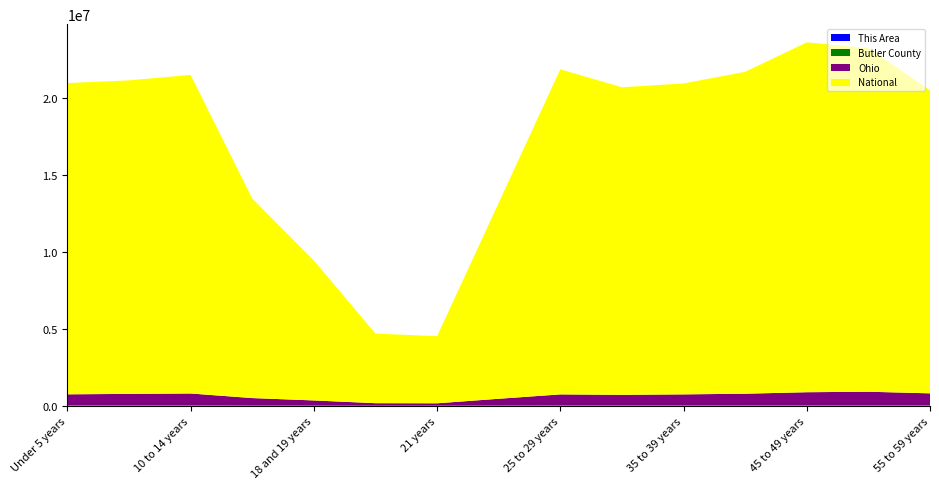

Reading left to right, list all the values displayed in this chart.

This Area: Under 5 years=353	5 to 9 years=263	10 to 14 years=206	15 to 17 years=100	18 and 19 years=76	20 years=51	21 years=48	22 to 24 years=118	25 to 29 years=214	30 to 34 years=164	35 to 39 years=148	40 to 44 years=143	45 to 49 years=133	50 to 54 years=175	55 to 59 years=136
Butler County: Under 5 years=25136	5 to 9 years=25910	10 to 14 years=25969	15 to 17 years=15589	18 and 19 years=12735	20 years=7040	21 years=6838	22 to 24 years=15116	25 to 29 years=22435	30 to 34 years=22521	35 to 39 years=23849	40 to 44 years=24938	45 to 49 years=27445	50 to 54 years=27233	55 to 59 years=23429
Ohio: Under 5 years=720856	5 to 9 years=747889	10 to 14 years=774699	15 to 17 years=487307	18 and 19 years=336375	20 years=163986	21 years=157045	22 to 24 years=442085	25 to 29 years=718630	30 to 34 years=691329	35 to 39 years=718462	40 to 44 years=761369	45 to 49 years=855134	50 to 54 years=887057	55 to 59 years=786857
National: Under 5 years=20201362	5 to 9 years=20348657	10 to 14 years=20677194	15 to 17 years=12954254	18 and 19 years=9086089	20 years=4519129	21 years=4354294	22 to 24 years=12712576	25 to 29 years=21101849	30 to 34 years=19962099	35 to 39 years=20179642	40 to 44 years=20890964	45 to 49 years=22708591	50 to 54 years=22298125	55 to 59 years=19664805